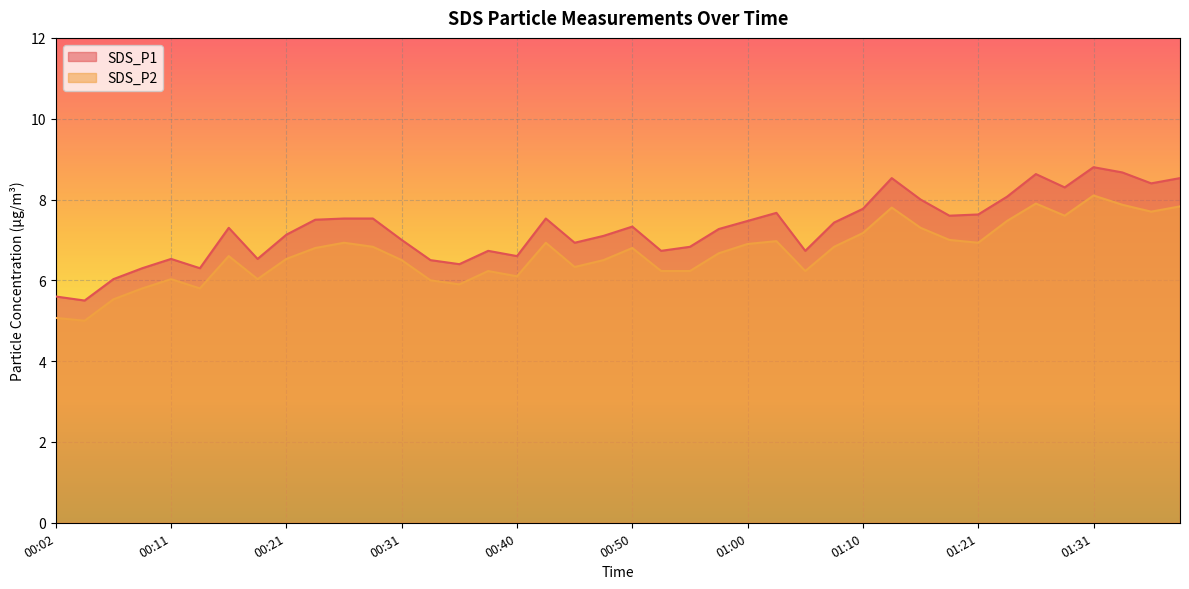

What position from the right is 00:04?

39